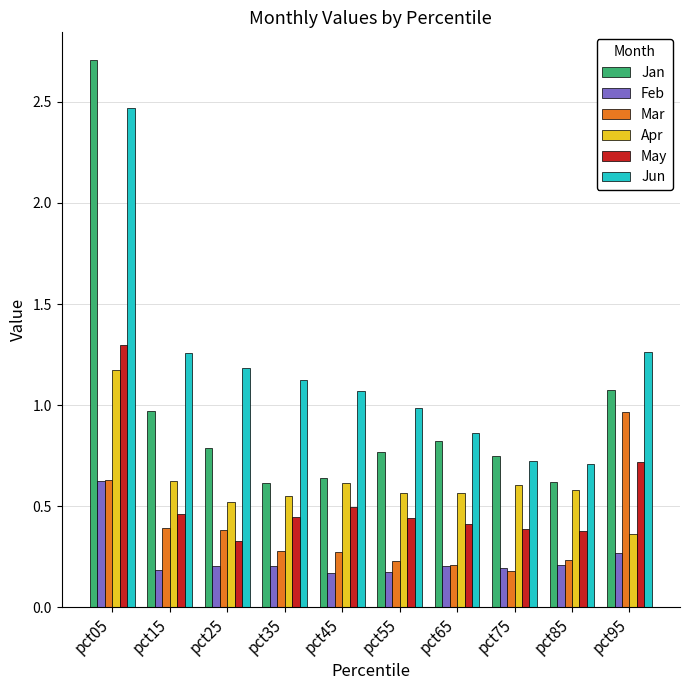

Which label corresponds to the largest value in the chart?

pct05